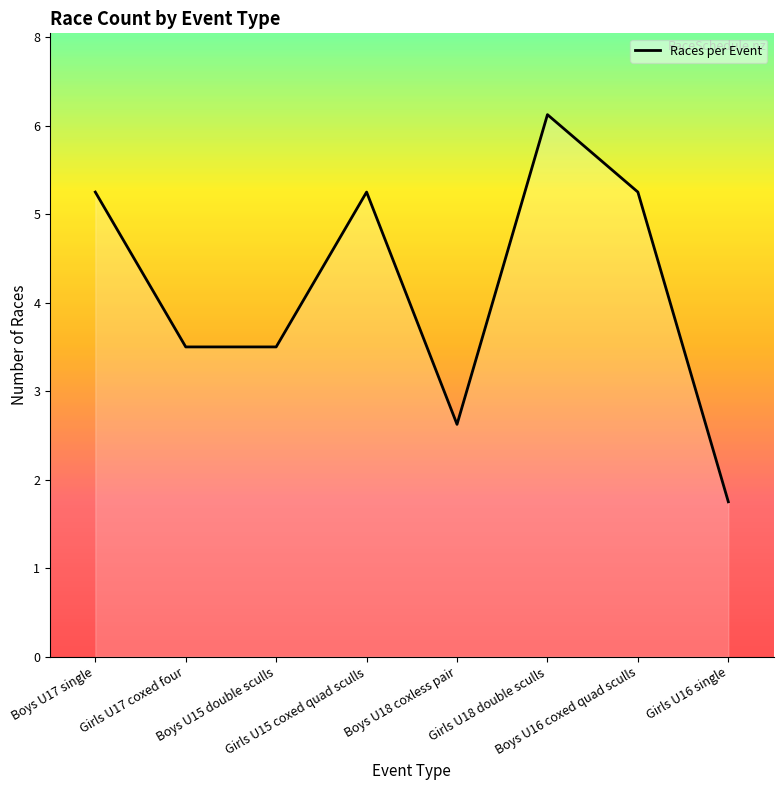

The value at Girls U15 coxed quad sculls is 3. True or false?

False